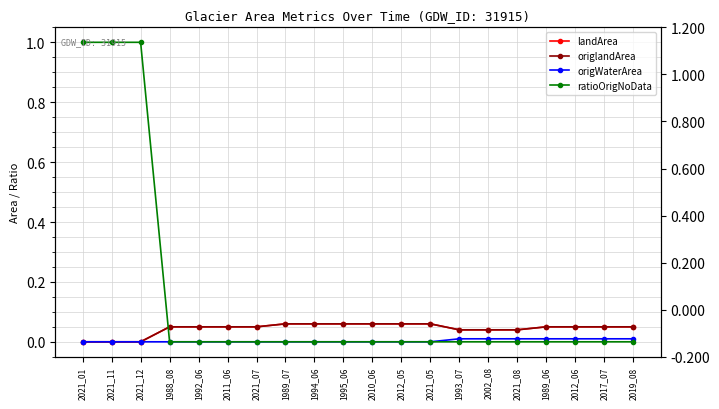

Is it true that origWaterArea equals 0.0 at 2011_06?

False